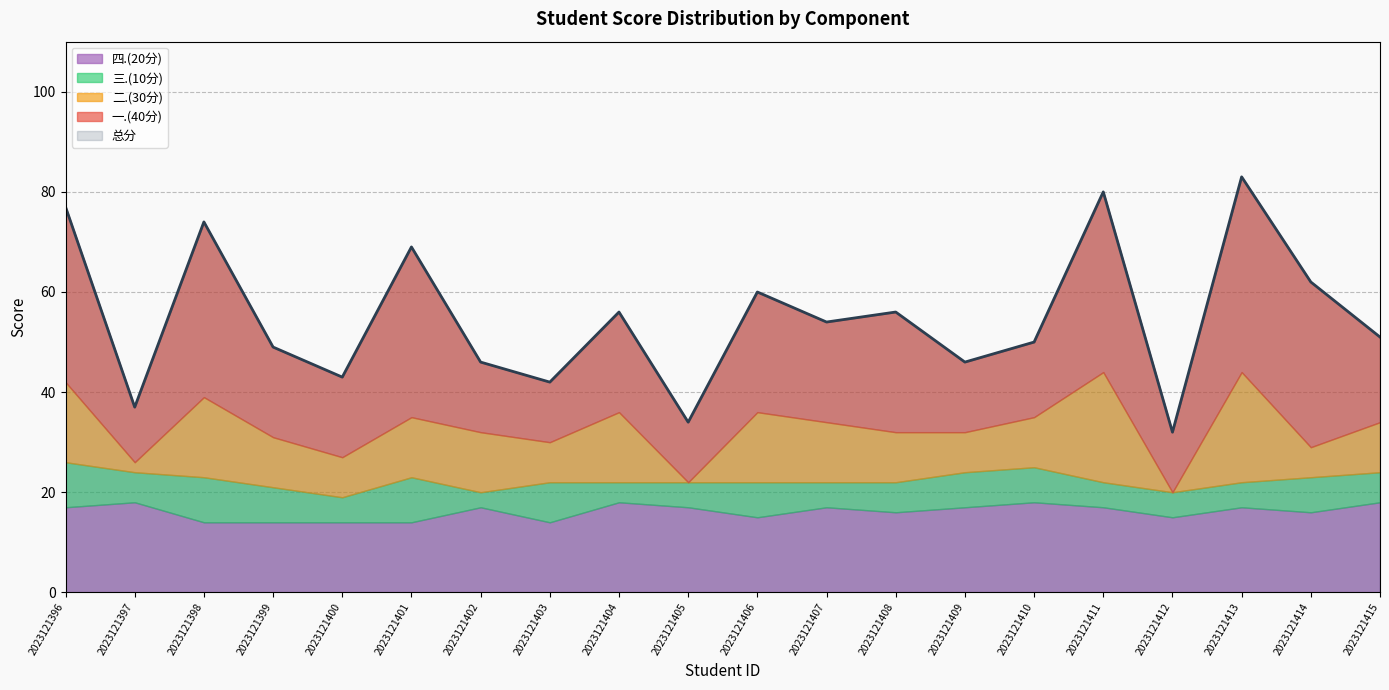

Reading left to right, transcribe all the data shown in this chart.

总分: 2023121396=77	2023121397=37	2023121398=74	2023121399=49	2023121400=43	2023121401=69	2023121402=46	2023121403=42	2023121404=56	2023121405=34	2023121406=60	2023121407=54	2023121408=56	2023121409=46	2023121410=50	2023121411=80	2023121412=32	2023121413=83	2023121414=62	2023121415=51
一.(40分): 2023121396=35	2023121397=11	2023121398=35	2023121399=18	2023121400=16	2023121401=34	2023121402=14	2023121403=12	2023121404=20	2023121405=12	2023121406=24	2023121407=20	2023121408=24	2023121409=14	2023121410=15	2023121411=36	2023121412=12	2023121413=39	2023121414=33	2023121415=17
二.(30分): 2023121396=16	2023121397=2	2023121398=16	2023121399=10	2023121400=8	2023121401=12	2023121402=12	2023121403=8	2023121404=14	2023121405=0	2023121406=14	2023121407=12	2023121408=10	2023121409=8	2023121410=10	2023121411=22	2023121412=0	2023121413=22	2023121414=6	2023121415=10
三.(10分): 2023121396=9	2023121397=6	2023121398=9	2023121399=7	2023121400=5	2023121401=9	2023121402=3	2023121403=8	2023121404=4	2023121405=5	2023121406=7	2023121407=5	2023121408=6	2023121409=7	2023121410=7	2023121411=5	2023121412=5	2023121413=5	2023121414=7	2023121415=6
四.(20分): 2023121396=17	2023121397=18	2023121398=14	2023121399=14	2023121400=14	2023121401=14	2023121402=17	2023121403=14	2023121404=18	2023121405=17	2023121406=15	2023121407=17	2023121408=16	2023121409=17	2023121410=18	2023121411=17	2023121412=15	2023121413=17	2023121414=16	2023121415=18